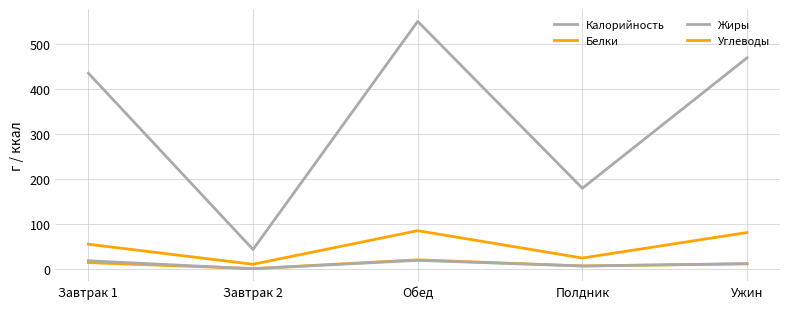

What position from the left is Ужин?

5